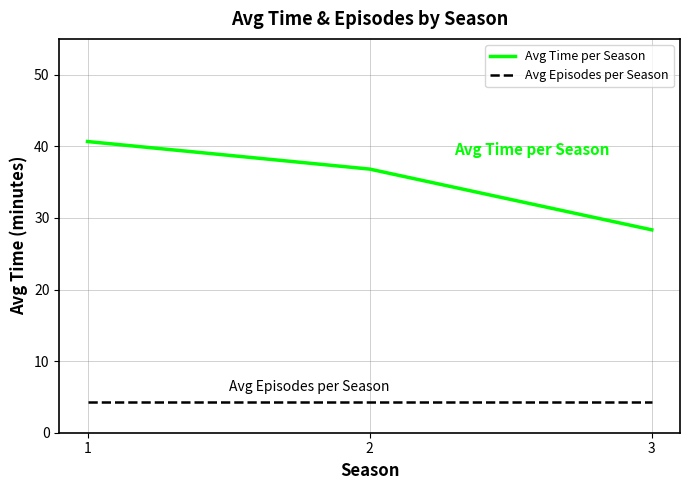

What is the spread (max minus min) of values at 3?

24.0